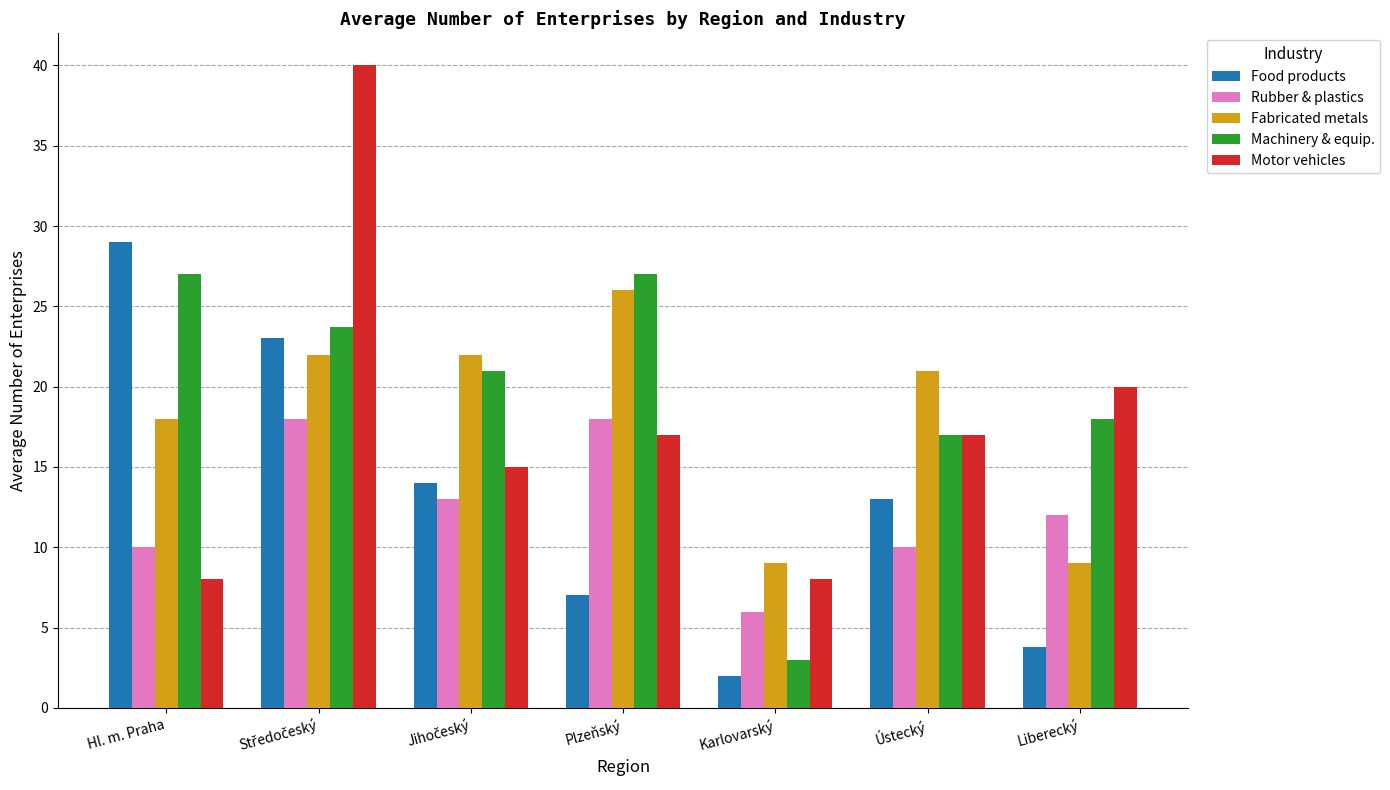

What is the approximate value of Fabricated metals at Ústecký?

21.0